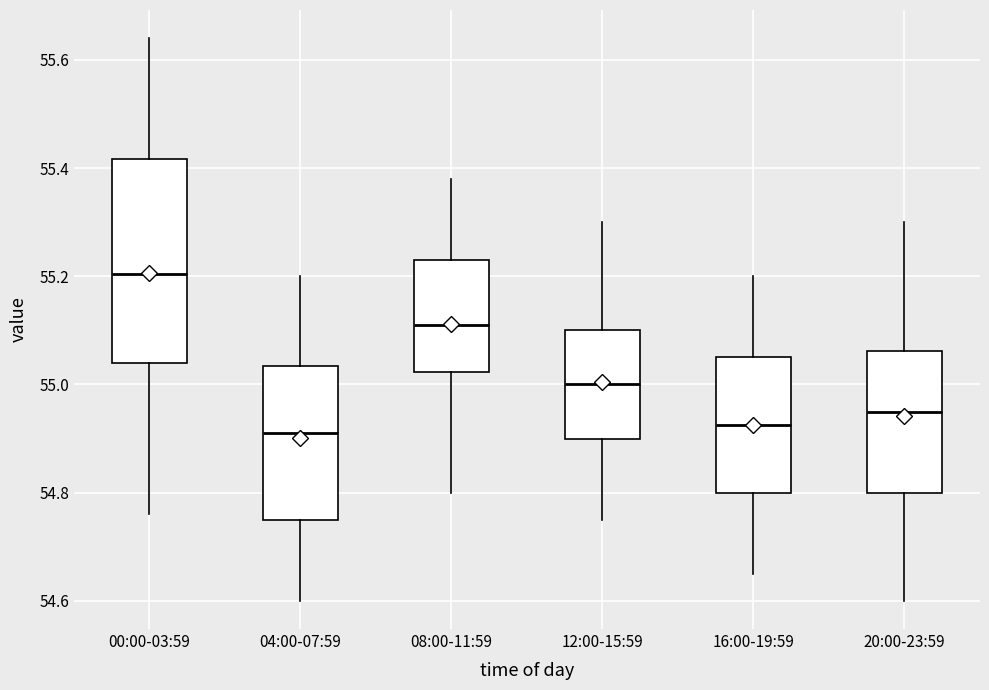

Where does the lower whisker of the box for 00:00-03:59 end on the y-axis? The values are not printed on the chart, so give them approximately, as read against the axis.

54.76